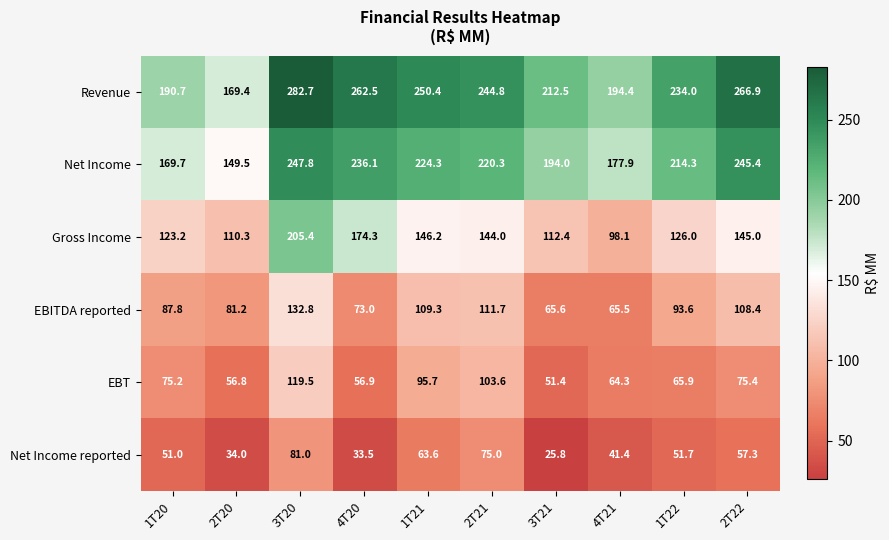

At which label is Revenue closest to 226?

1T22